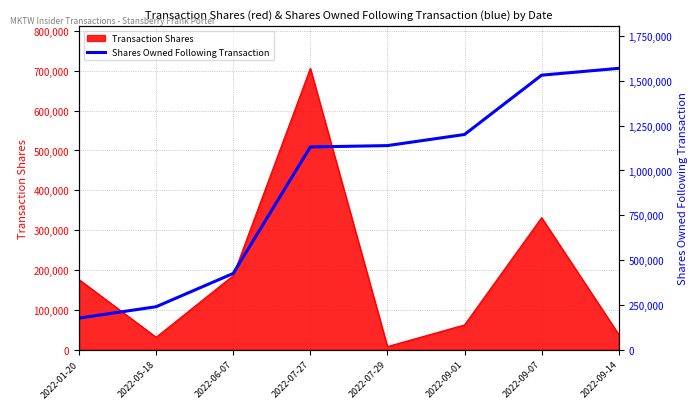

At which label does Transaction Shares reach its peak?

2022-07-27